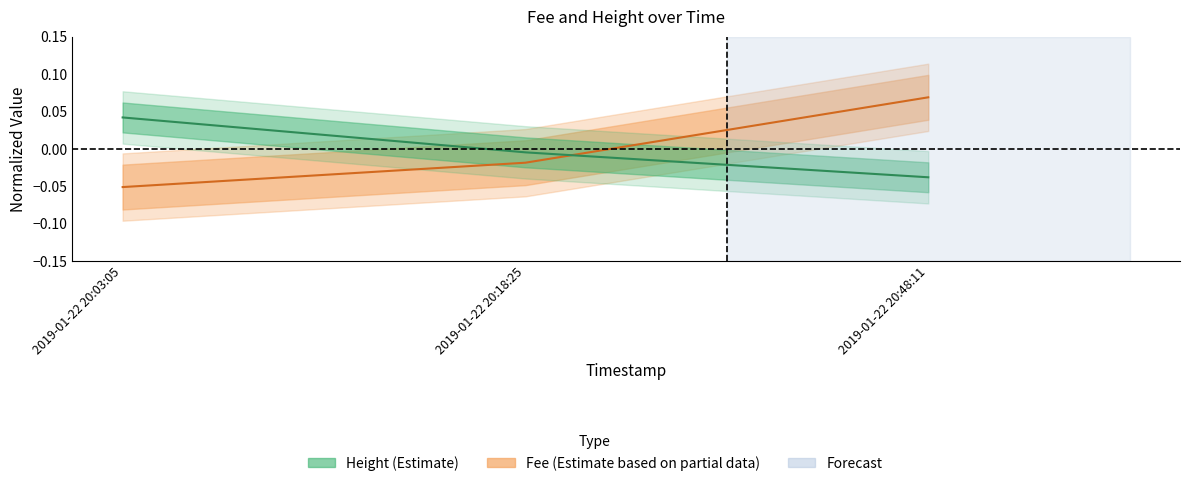

Where does the Fee series first go above 0?

2019-01-22 20:48:11